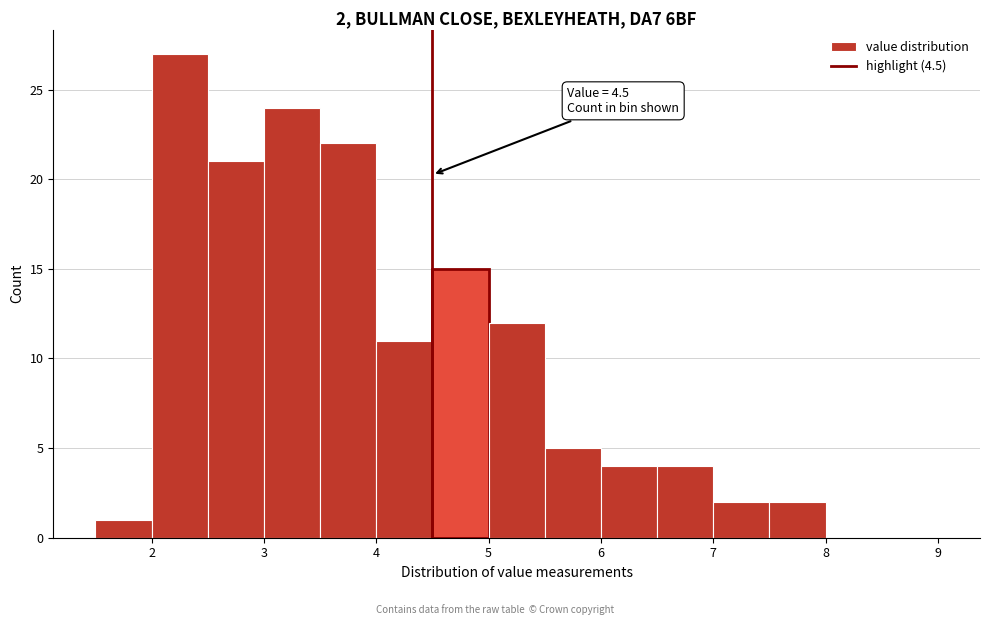

Which range on the x-axis has the tallest bar?

2.0 to 2.5